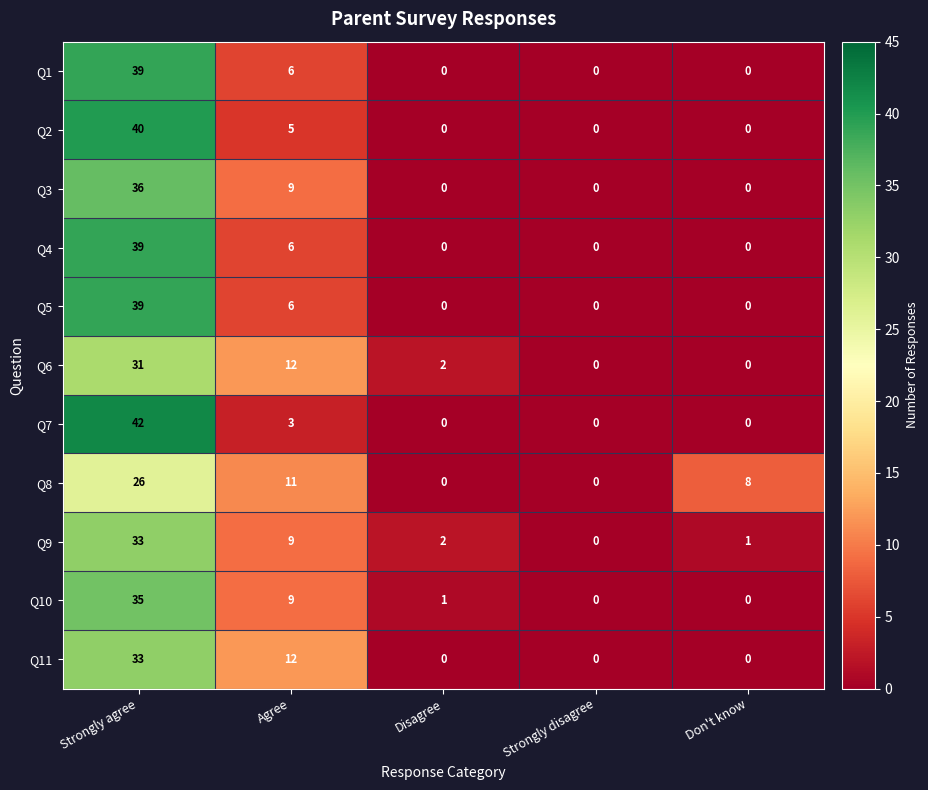

The value of Q8 at Disagree is 0. True or false?

True